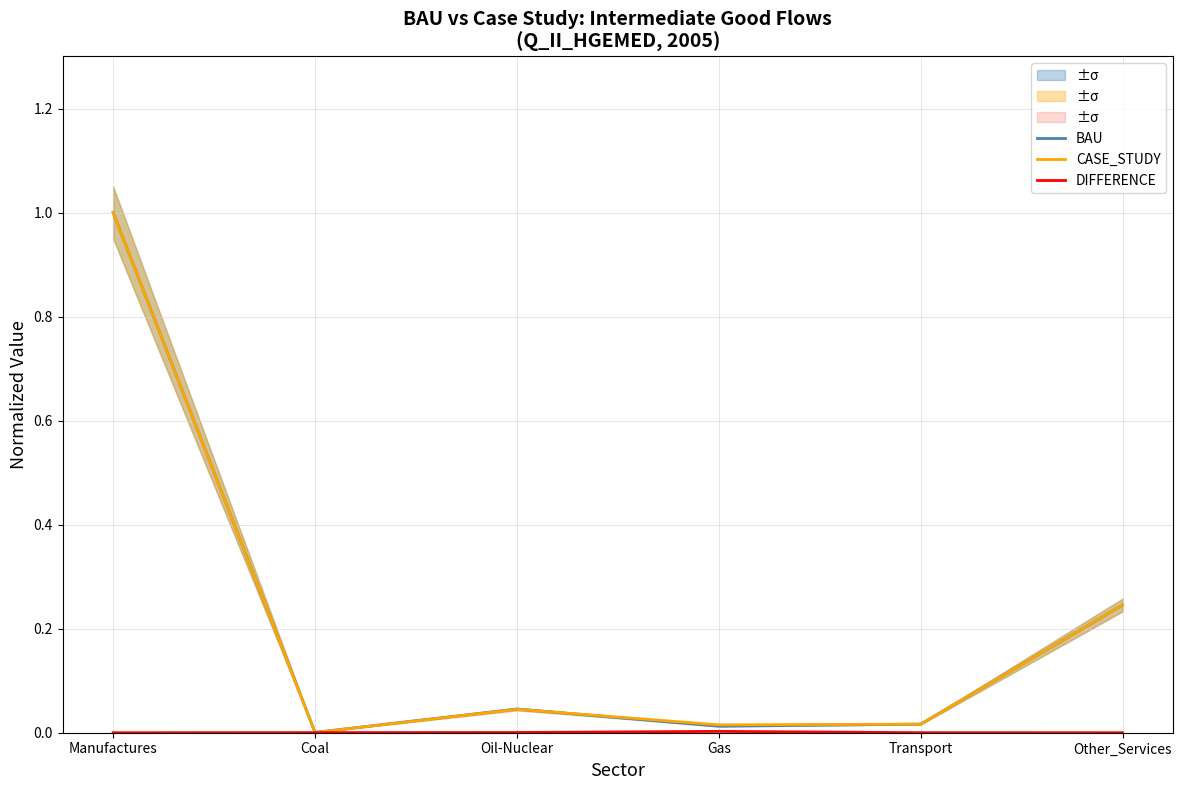

Rank the series by their maximum value, from lowest to highest.

DIFFERENCE, BAU, CASE_STUDY